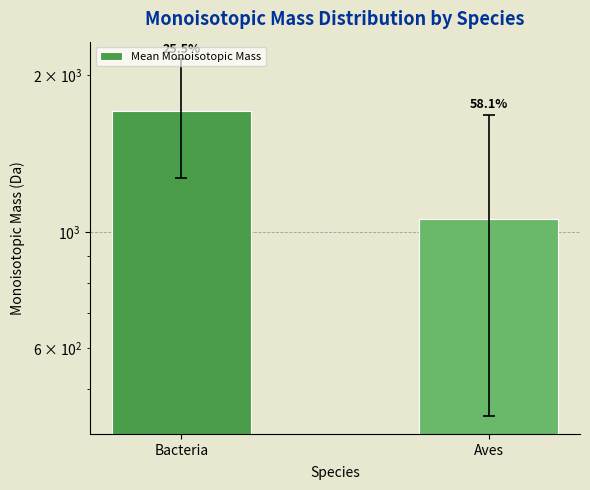

What is the smallest value displayed?

1059.7